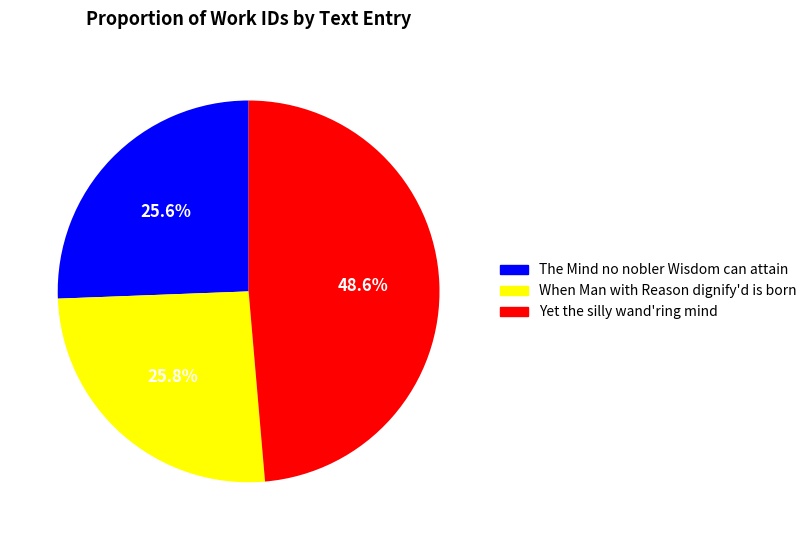

To the nearest percent, what percentage of the pie is Yet the silly wand'ring mind?

49%